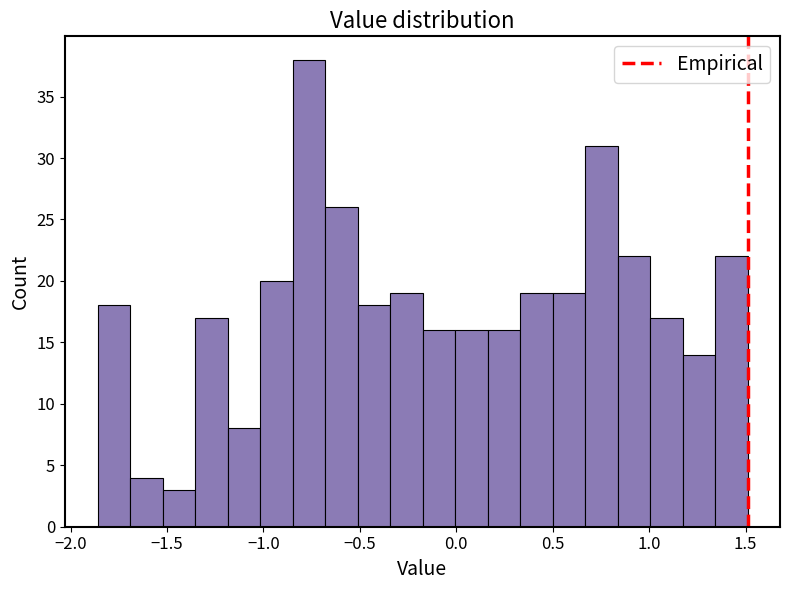

Around what value on the x-axis is the tallest bar? Give the approximate position of its centre, as read against the axis.

-0.75